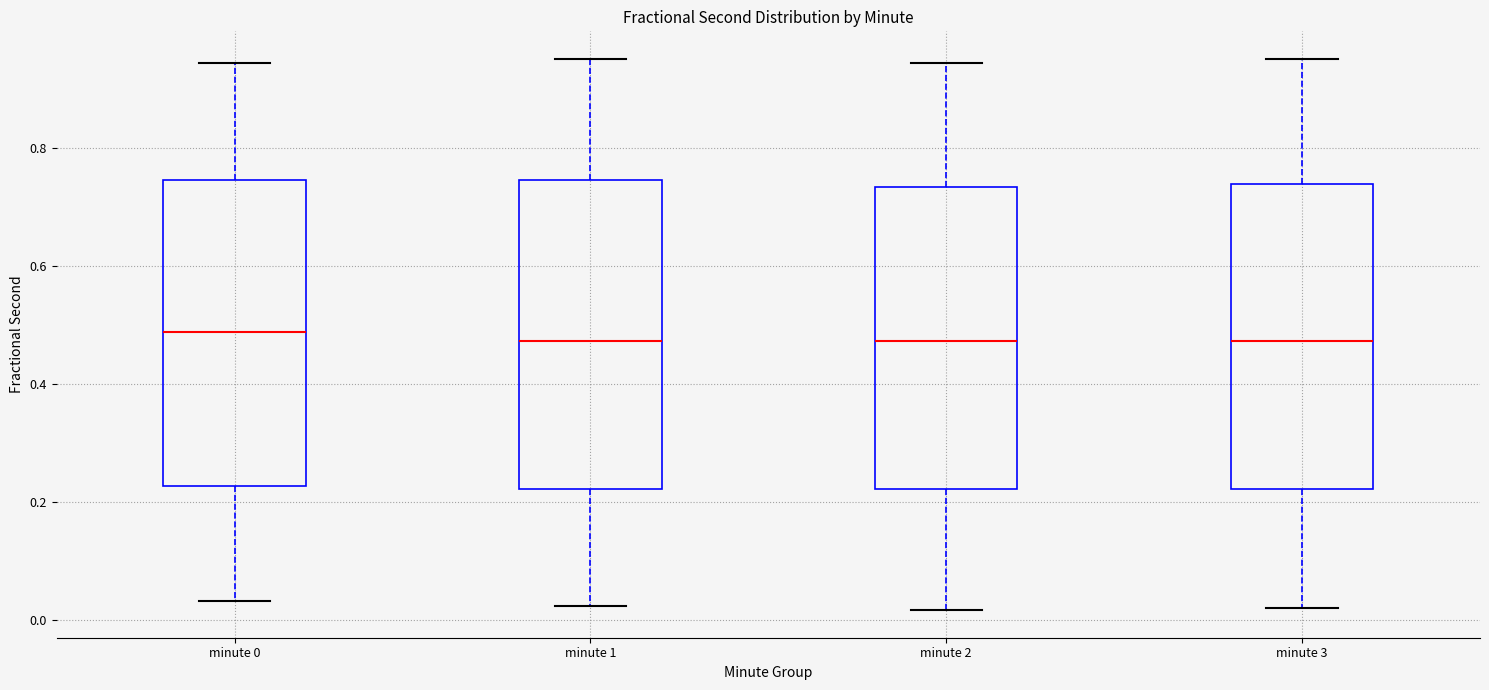

Reading left to right, read every box against the y-axis: the position of its median line, the range the box covers, and the ends of its whiskers. The values are not printed on the chart, so give them approximately, as read against the axis.

minute 0: median 0.48, box 0.22 to 0.74, whiskers 0.04 to 0.94
minute 1: median 0.48, box 0.22 to 0.74, whiskers 0.02 to 0.96
minute 2: median 0.48, box 0.22 to 0.74, whiskers 0.02 to 0.94
minute 3: median 0.48, box 0.22 to 0.74, whiskers 0.02 to 0.96